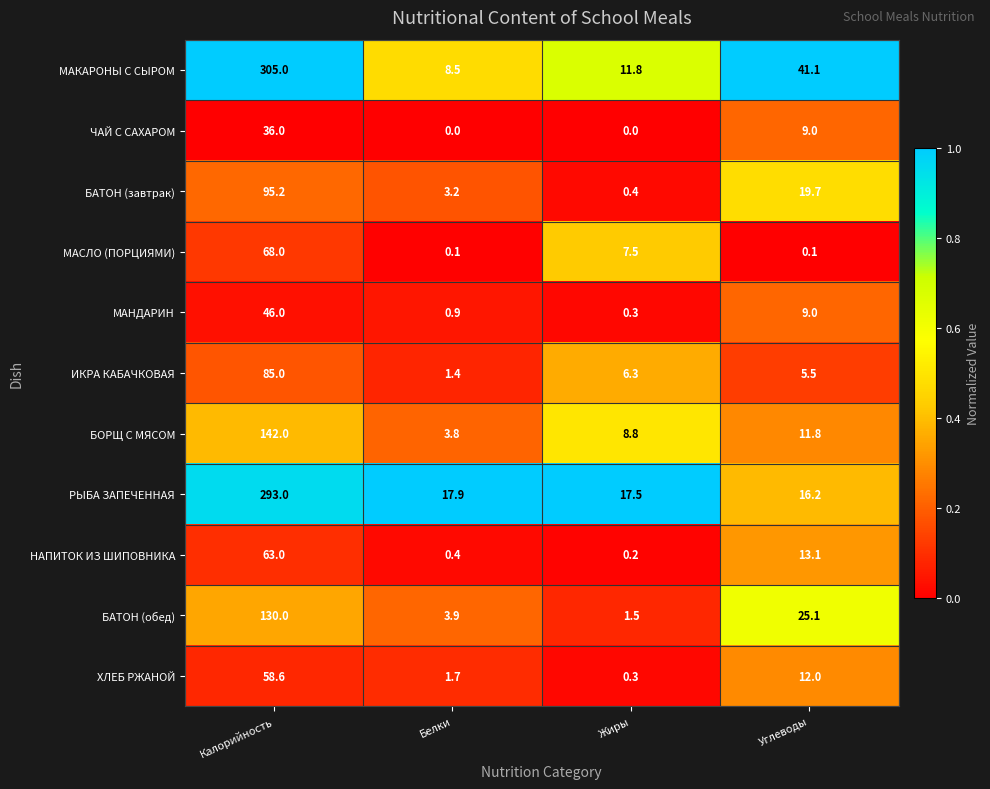

What is the difference between the highest and lowest values at Углеводы?

41.0